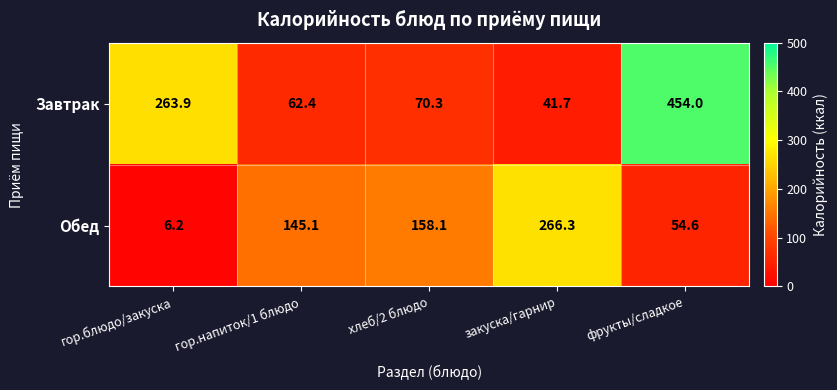

At which category is the sum across all series the highest?

фрукты/сладкое